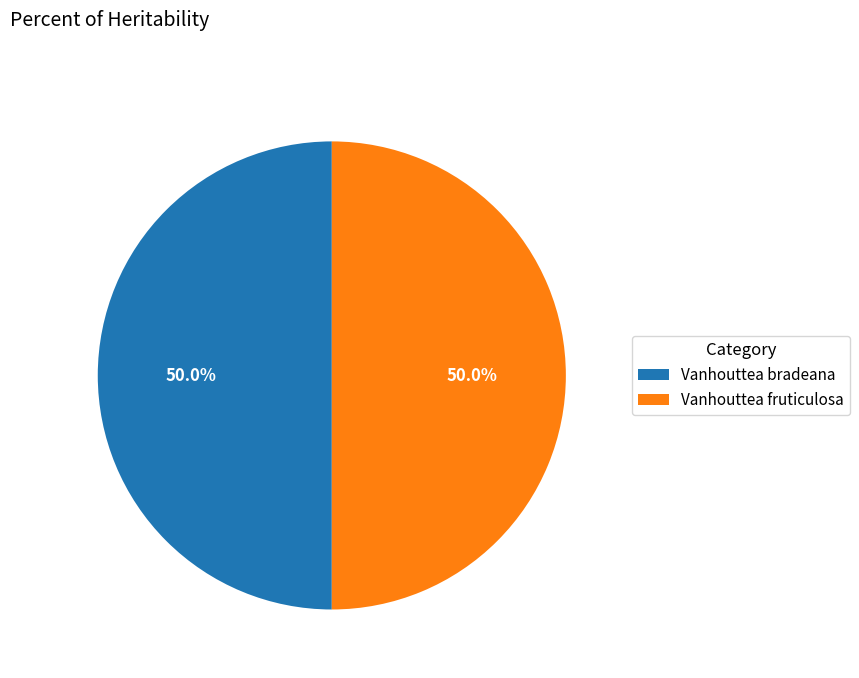

What percentage is the Vanhouttea bradeana slice, to the nearest percent?

50%